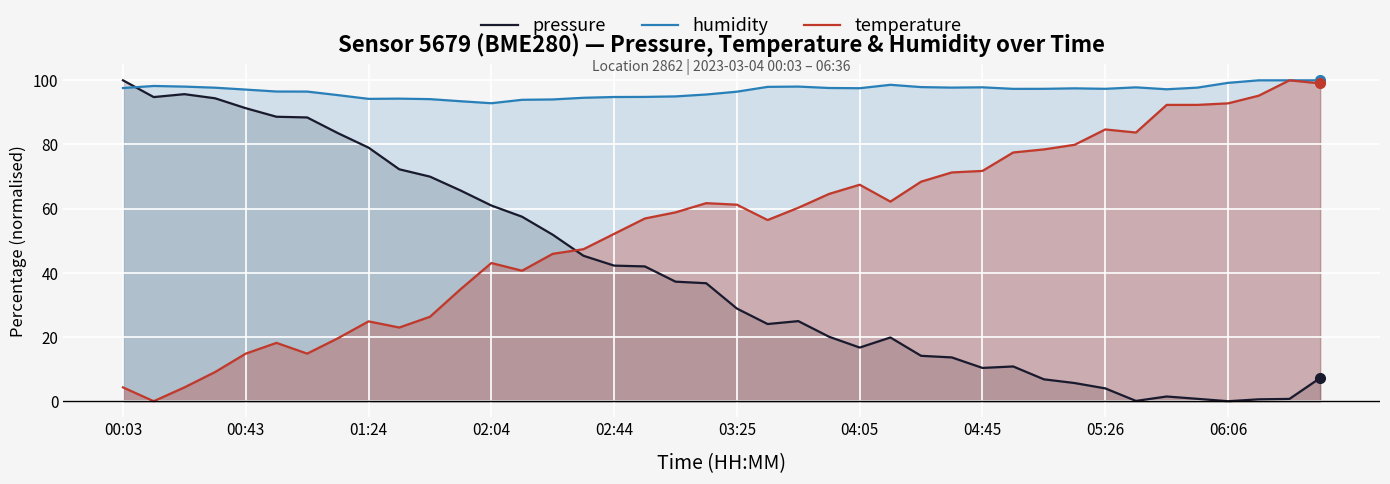

How many intersections are there between pressure and humidity?

1